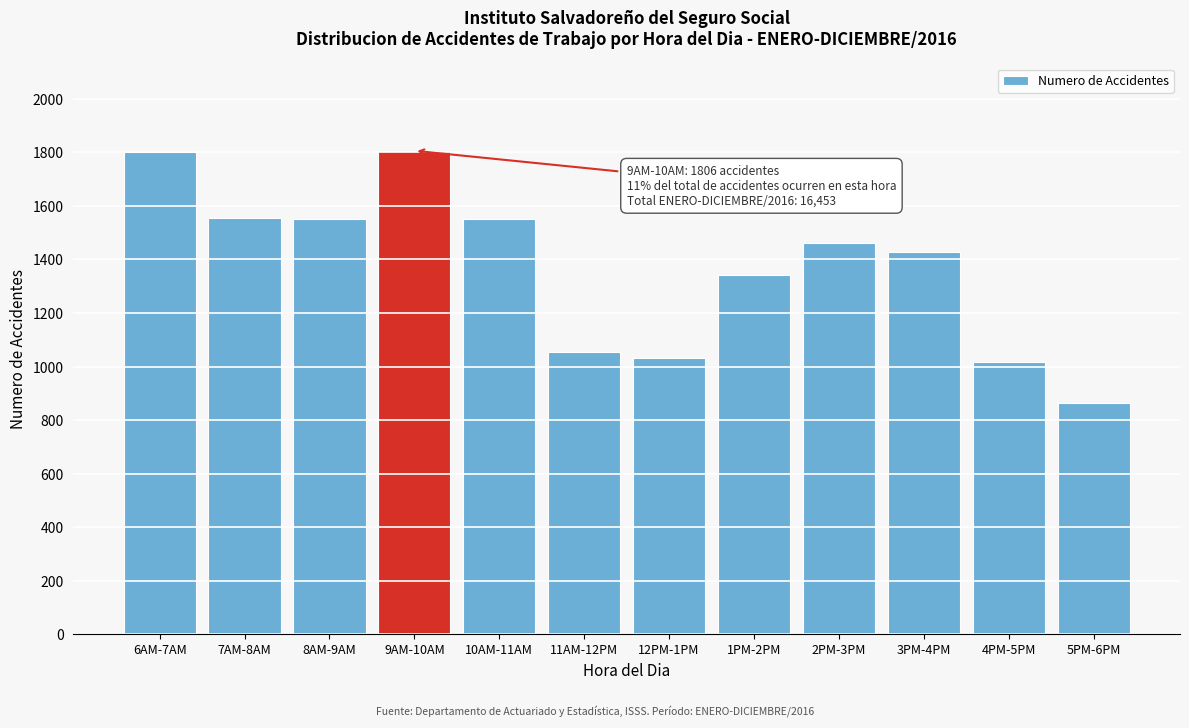

What is the approximate value at 5PM-6PM, to the nearest 100?

900